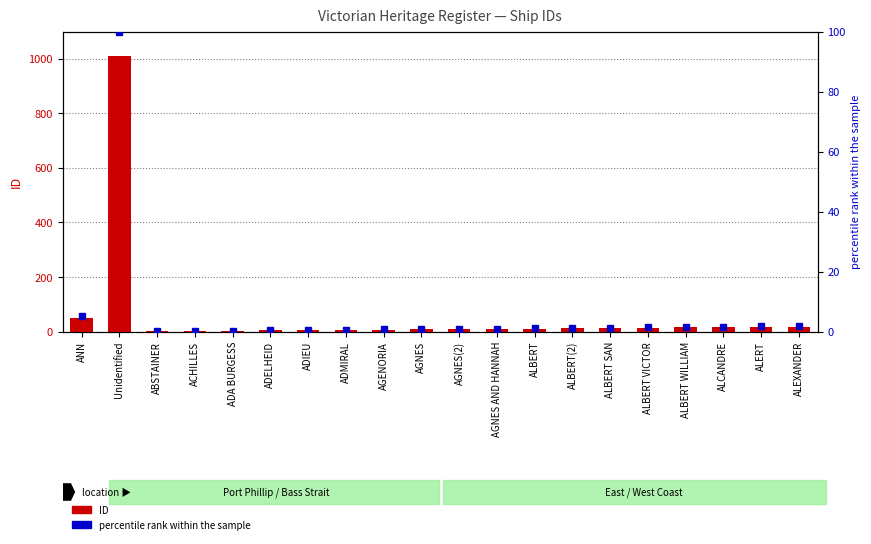

At which label is percentile rank within the sample closest to 50?

ANN